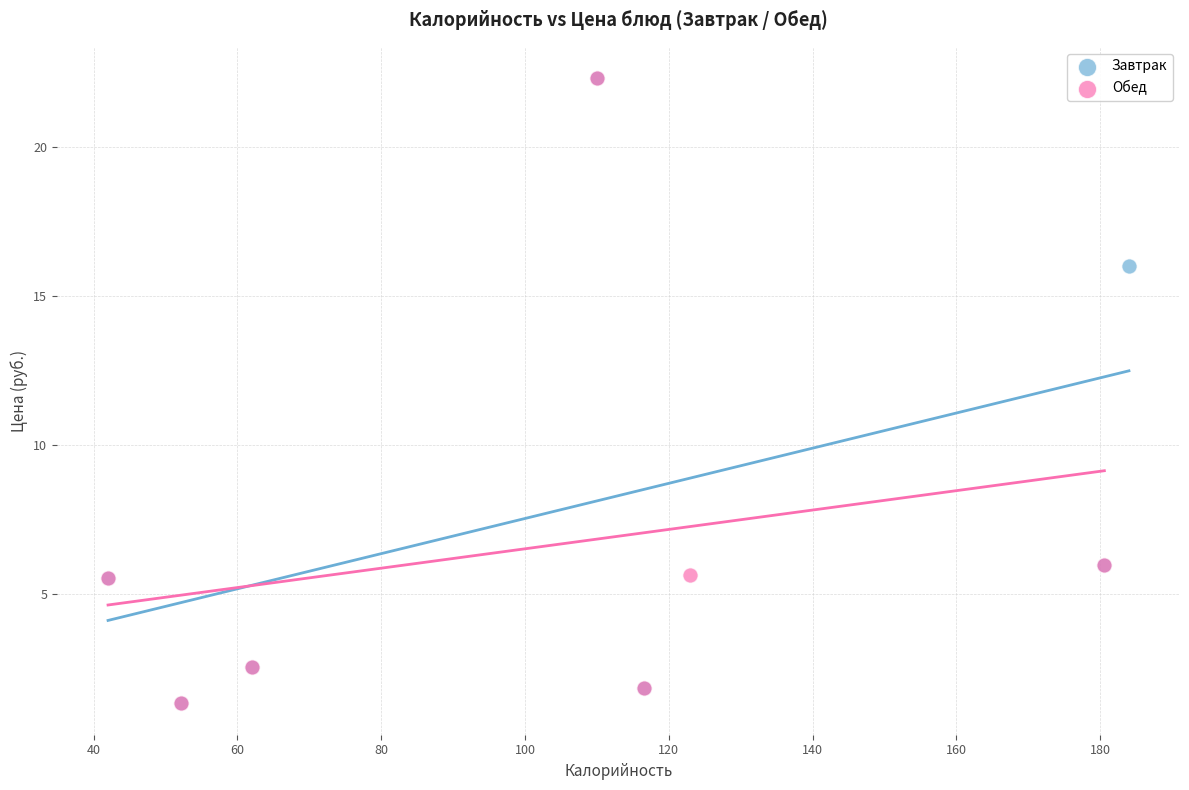

What are all the series names shown in the legend?

Завтрак, Обед